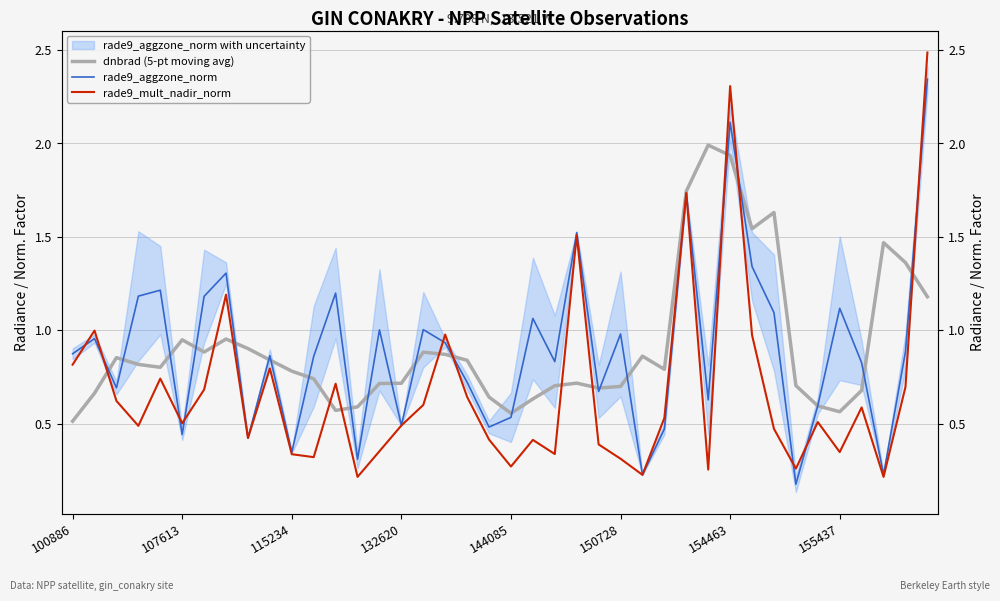

Between 24 and 25, which is larger?

25